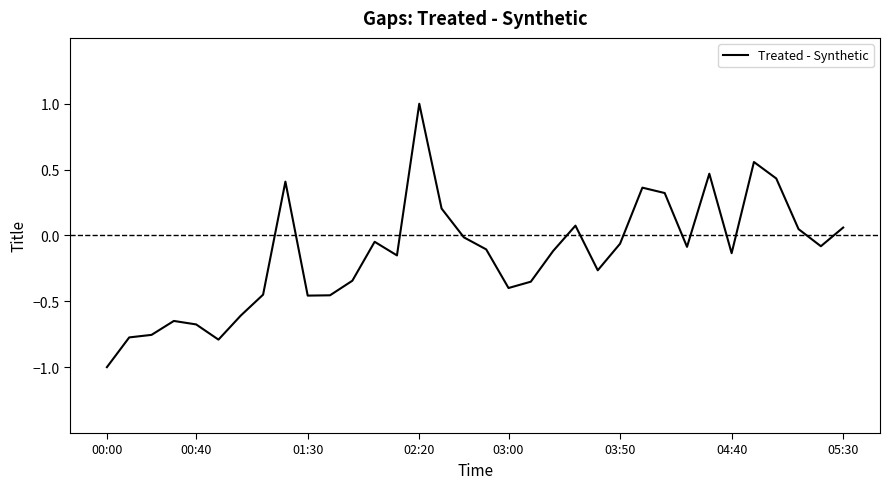

What is the difference between the maximum and minimum values?

2.0